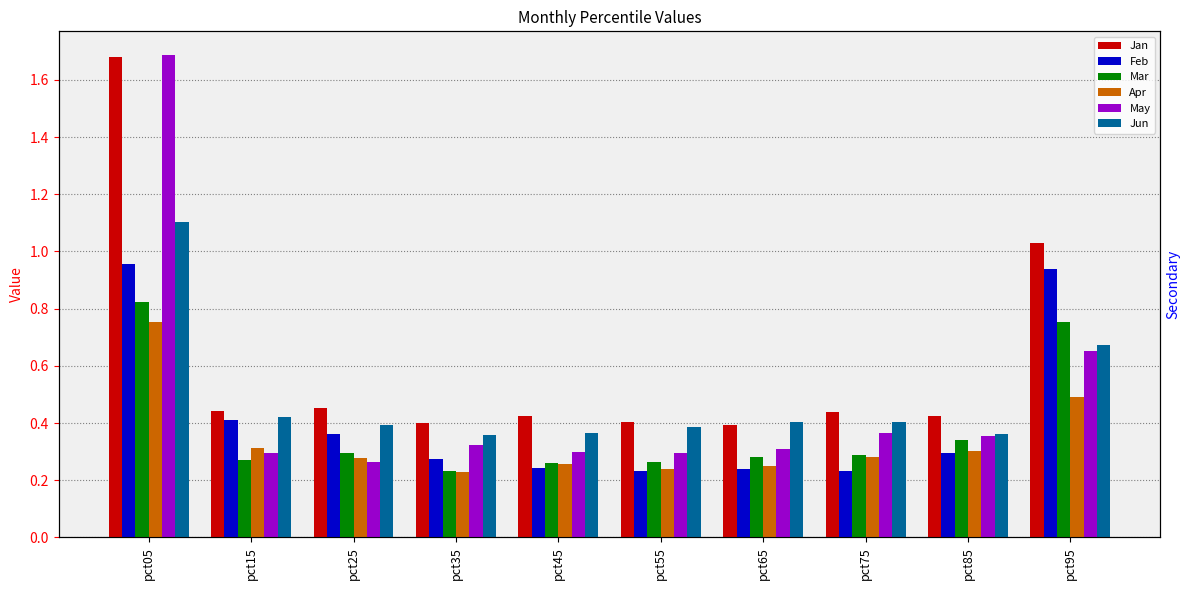

What is the value of the Apr bar at the 4th from the left?

0.2